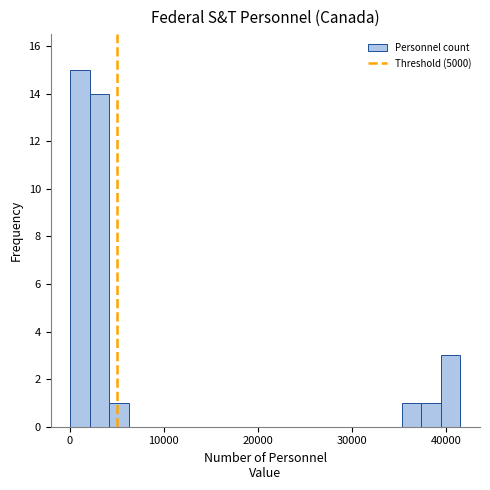

Read against the x-axis, roughly where is the centre of the tallest bar?

1000